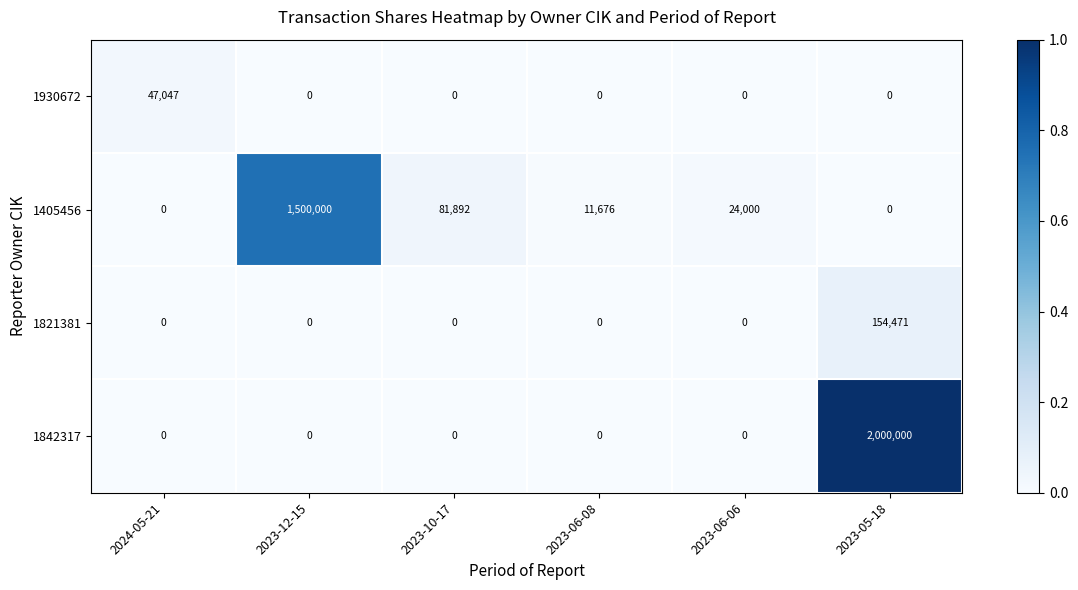

The value of 1405456 at 2023-12-15 is 1500000. True or false?

True